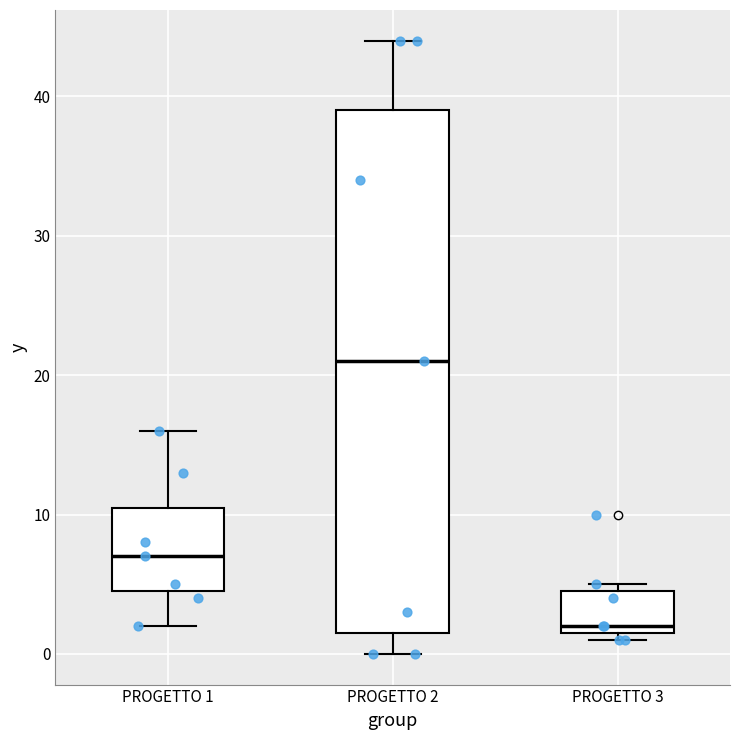

Comparing the boxes themselves (not the whiskers), which one is the tallest?

PROGETTO 2